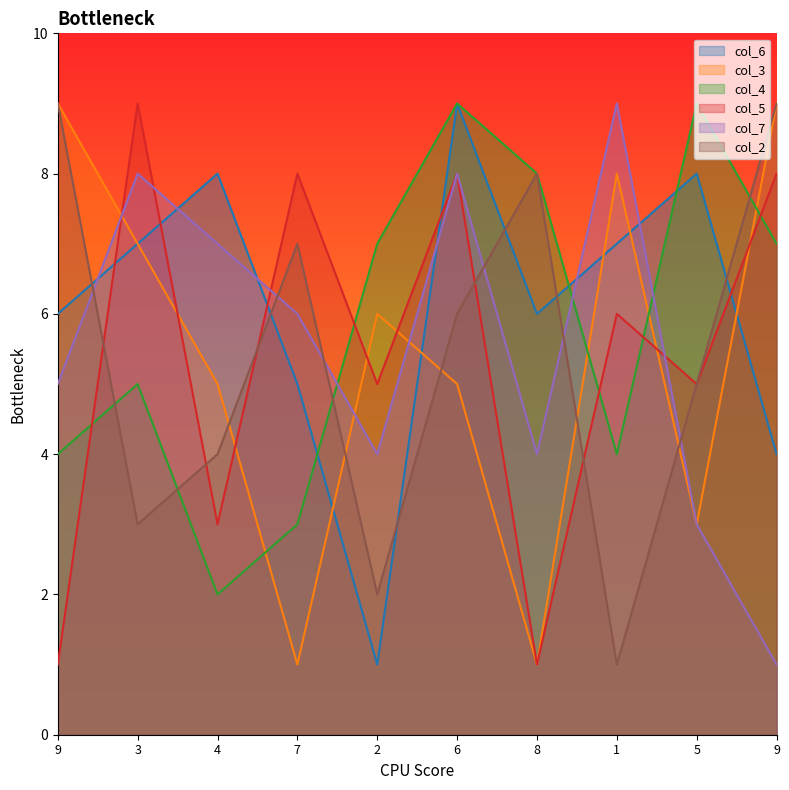

Is it true that col_5 equals 12 at 9?

False